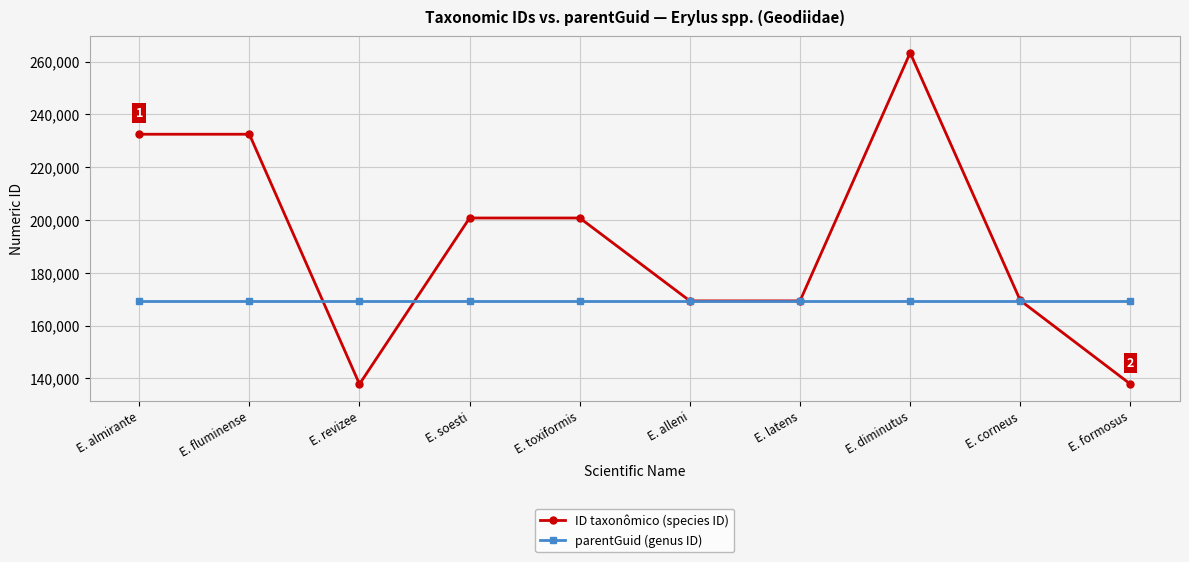

What is the lowest value of the ID taxonômico (species ID) series?

137817